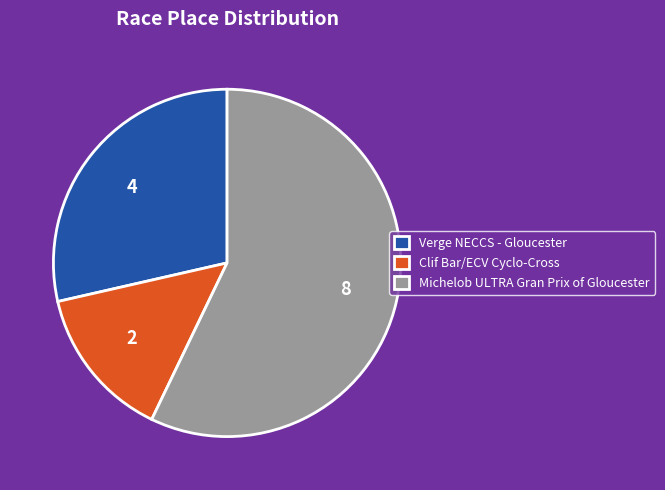

What is the largest slice in the pie chart?

Michelob ULTRA Gran Prix of Gloucester